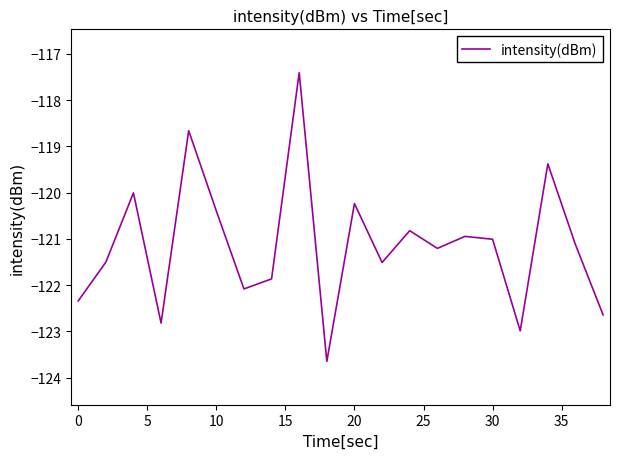

What is the difference between the maximum and minimum values?

6.2